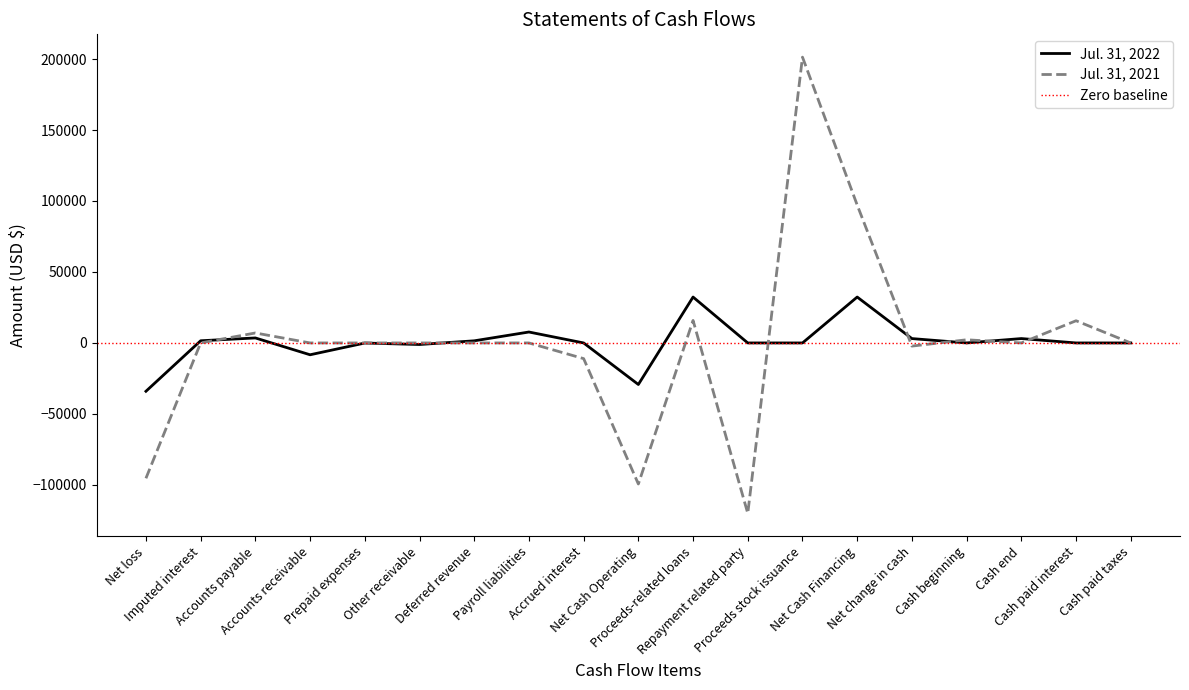

Which series ends up on top after the final intersection of Jul. 31, 2022 and Jul. 31, 2021?

Jul. 31, 2021